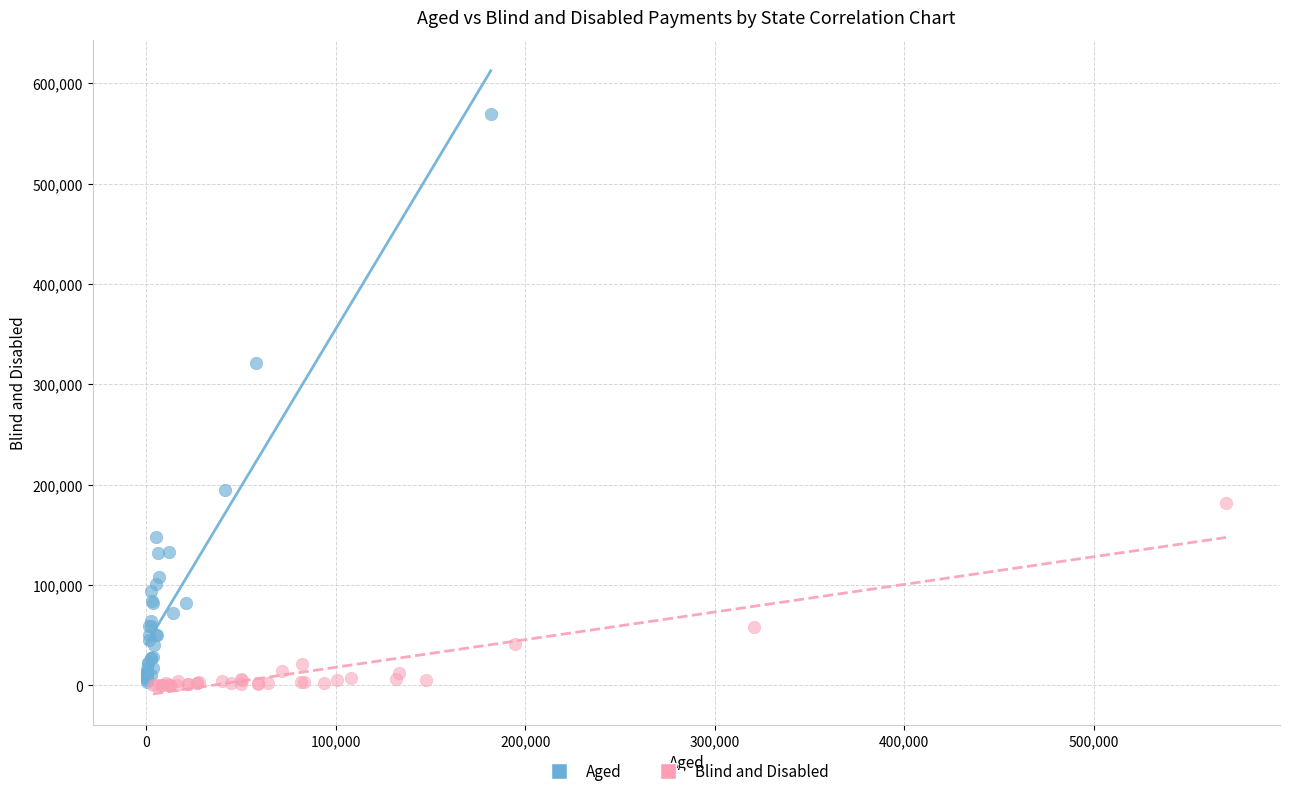

What are all the series names shown in the legend?

Aged, Blind and Disabled